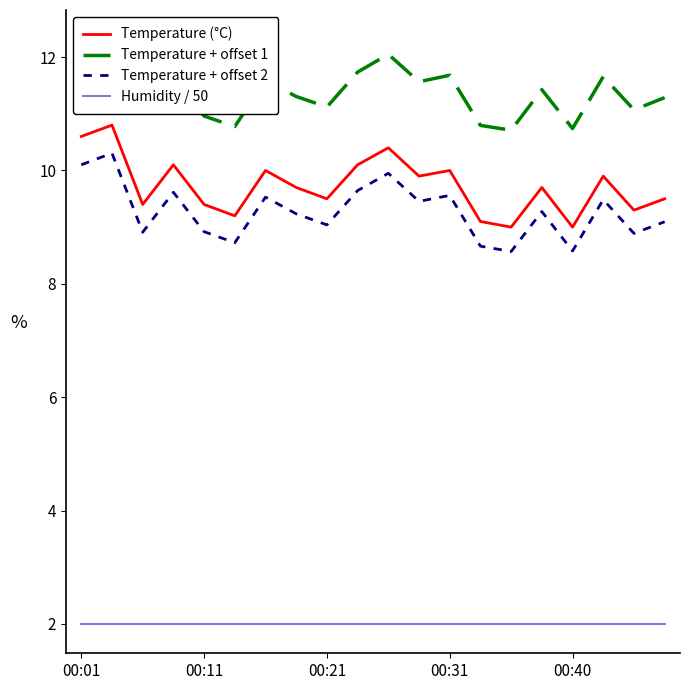

What is the minimum value for Temperature (°C)?

9.0